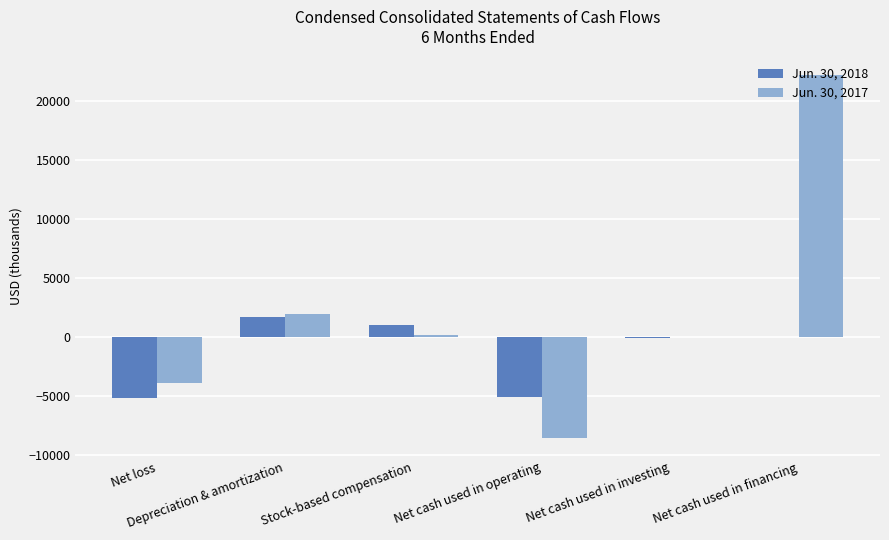

What is the maximum value shown in the chart?

22235